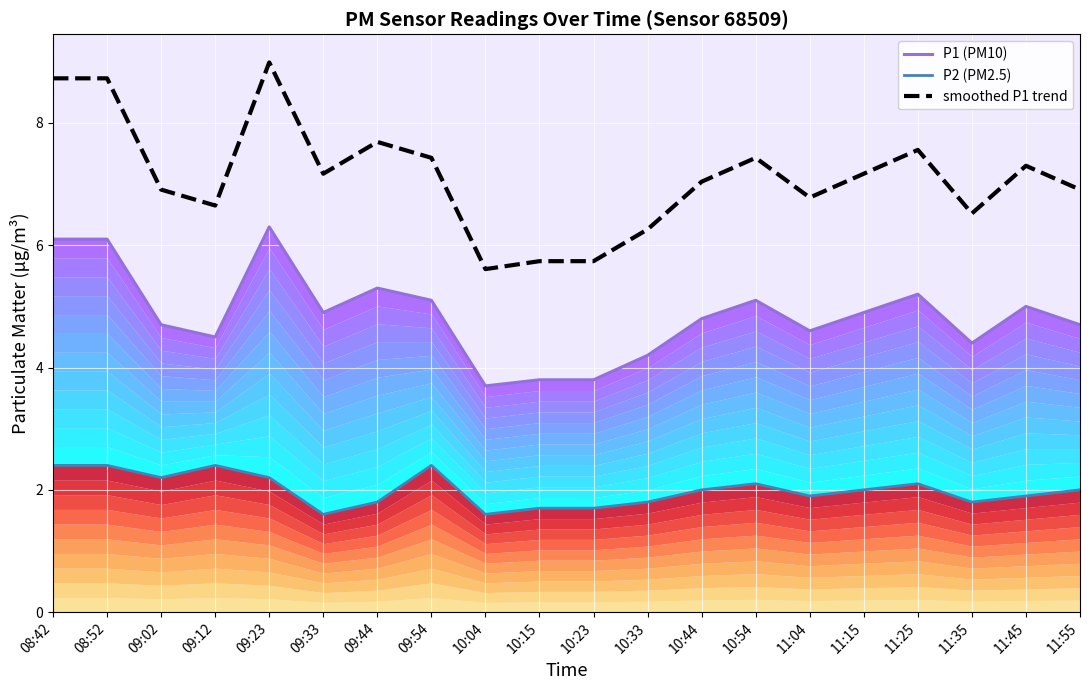

True or false: smoothed P1 trend and P2 (PM2.5) intersect in this chart.

False